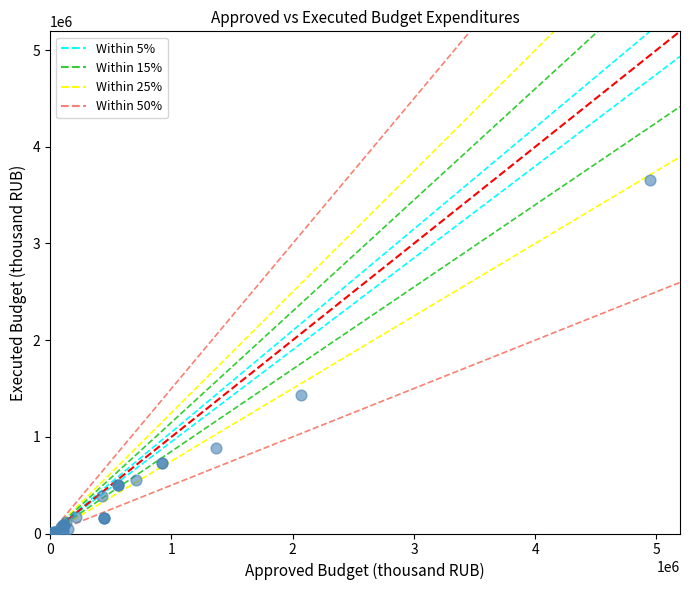

What Y value in the scatter plot is closest to 1826033?

1428406.5